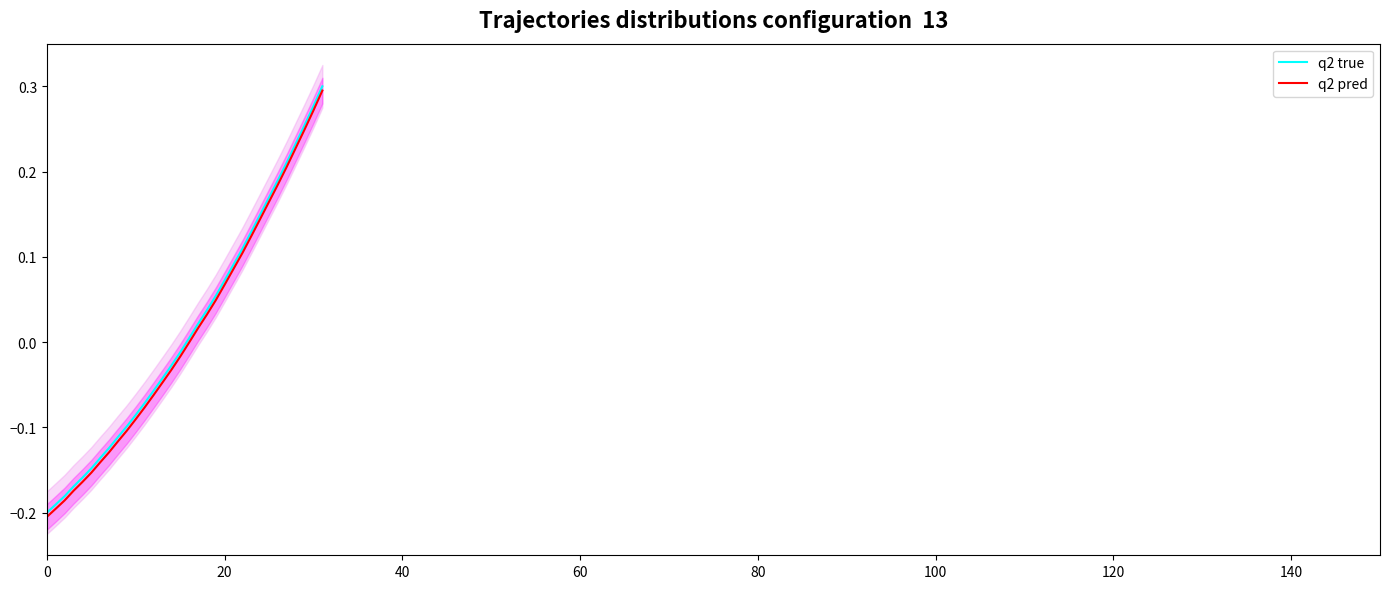

What is the minimum value shown in the chart?

-0.2